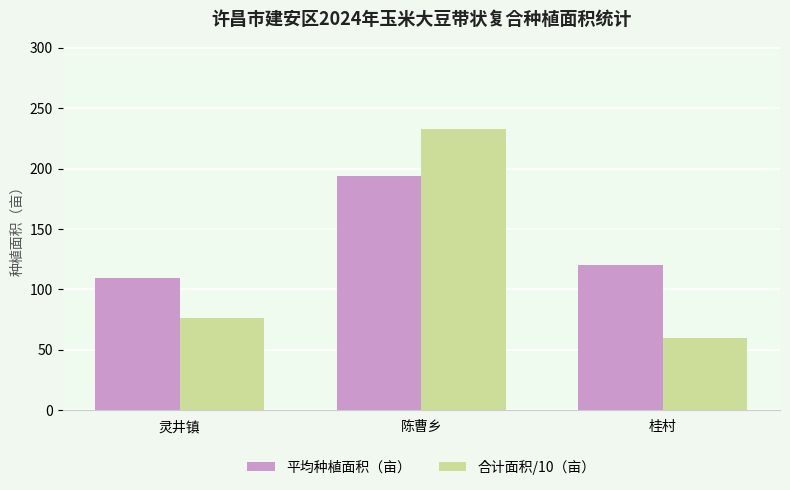

Between 陈曹乡 and 桂村, which series saw the biggest shift?

合计面积/10（亩）